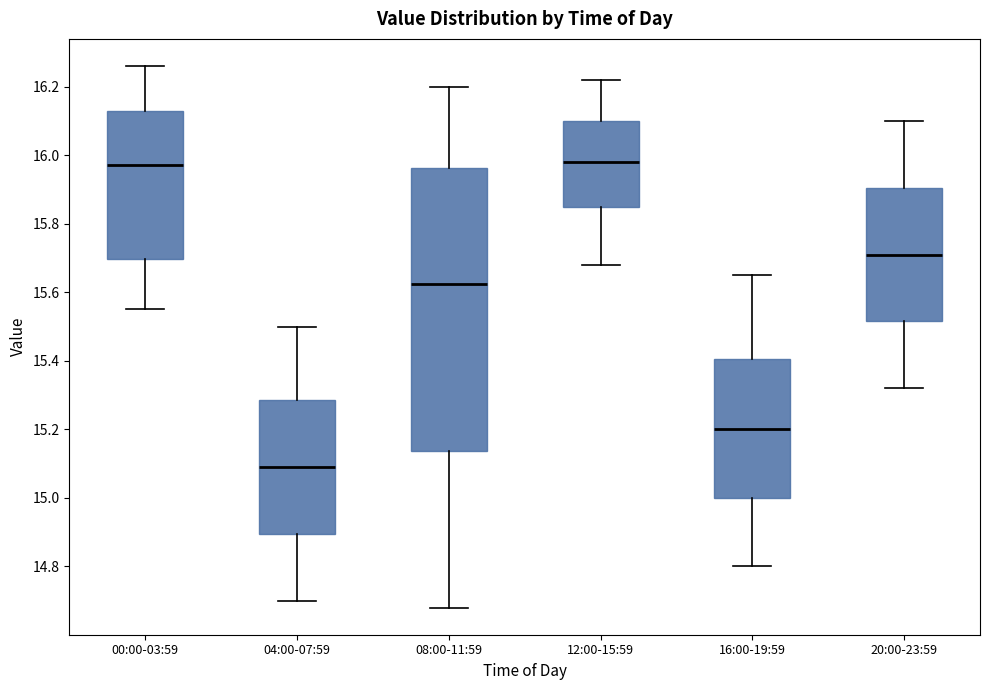

Reading left to right, transcribe this box plot: for each box, give where its median line is, the range the box spans, and where its two whiskers end, as read against the y-axis. The values are not printed on the chart, so give them approximately, as read against the axis.

00:00-03:59: median 15.98, box 15.70 to 16.12, whiskers 15.56 to 16.26
04:00-07:59: median 15.10, box 14.90 to 15.28, whiskers 14.70 to 15.50
08:00-11:59: median 15.62, box 15.14 to 15.96, whiskers 14.68 to 16.20
12:00-15:59: median 15.98, box 15.86 to 16.10, whiskers 15.68 to 16.22
16:00-19:59: median 15.20, box 15.00 to 15.40, whiskers 14.80 to 15.66
20:00-23:59: median 15.72, box 15.52 to 15.90, whiskers 15.32 to 16.10